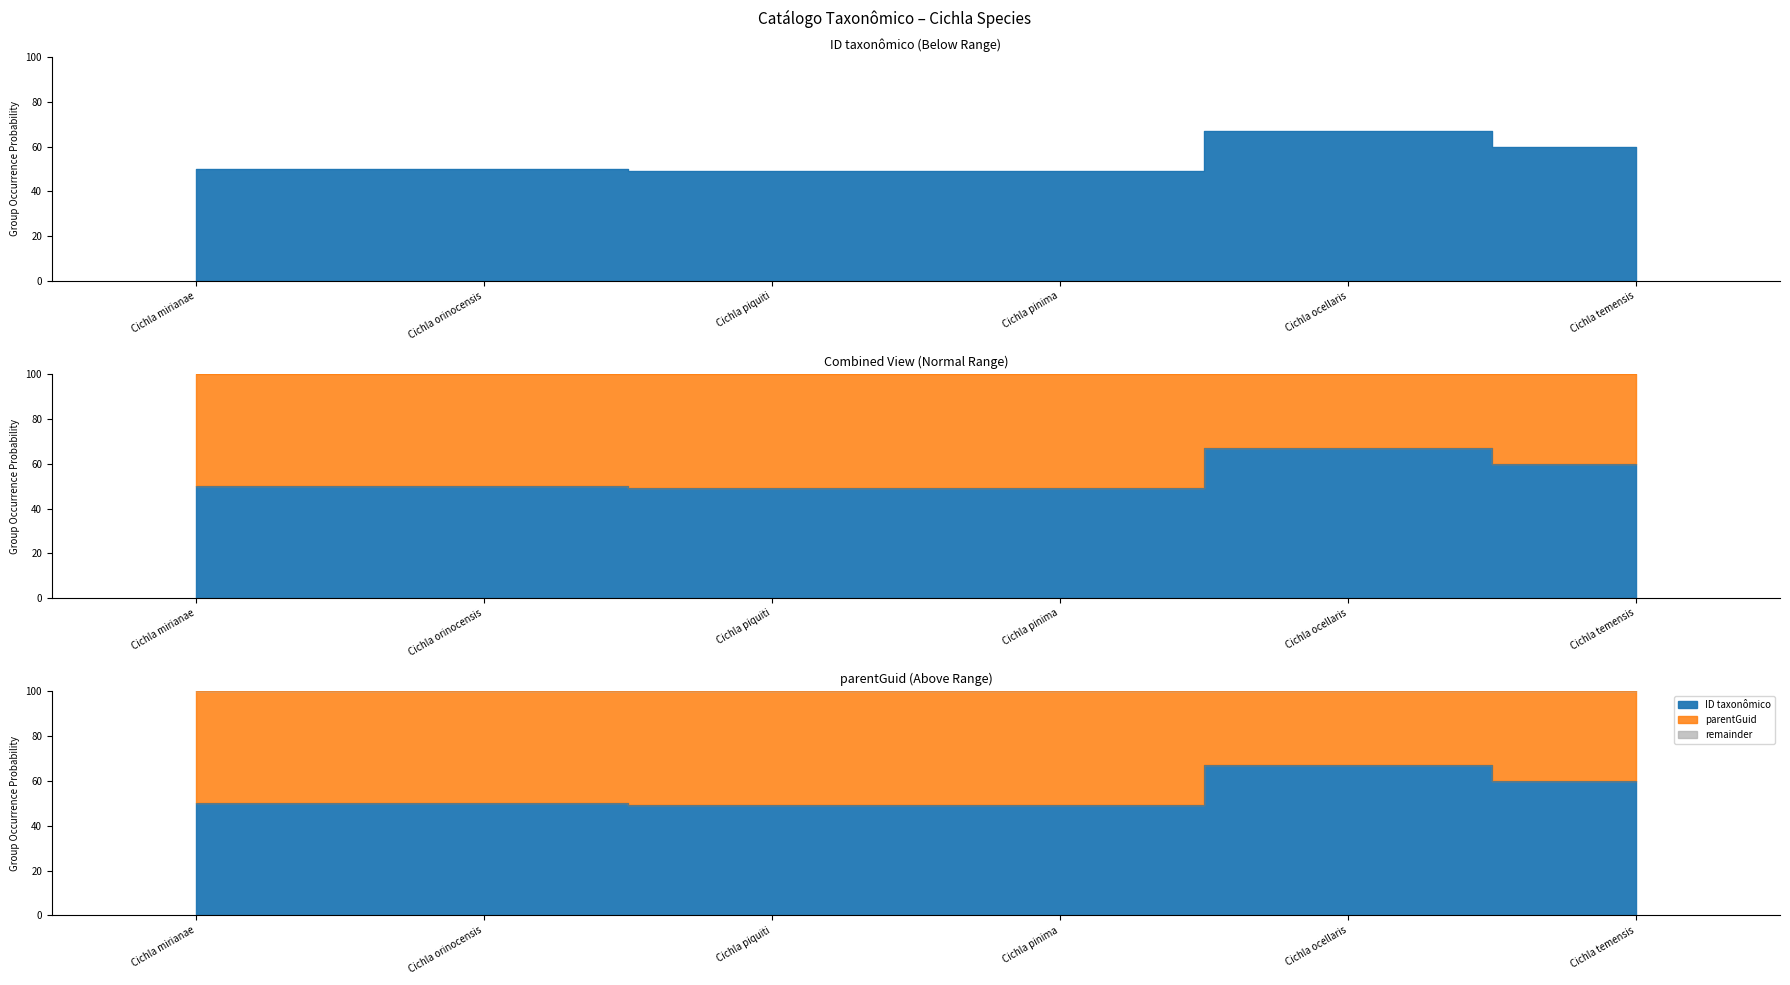

What is the label of the 4th point from the right?

Cichla piquiti